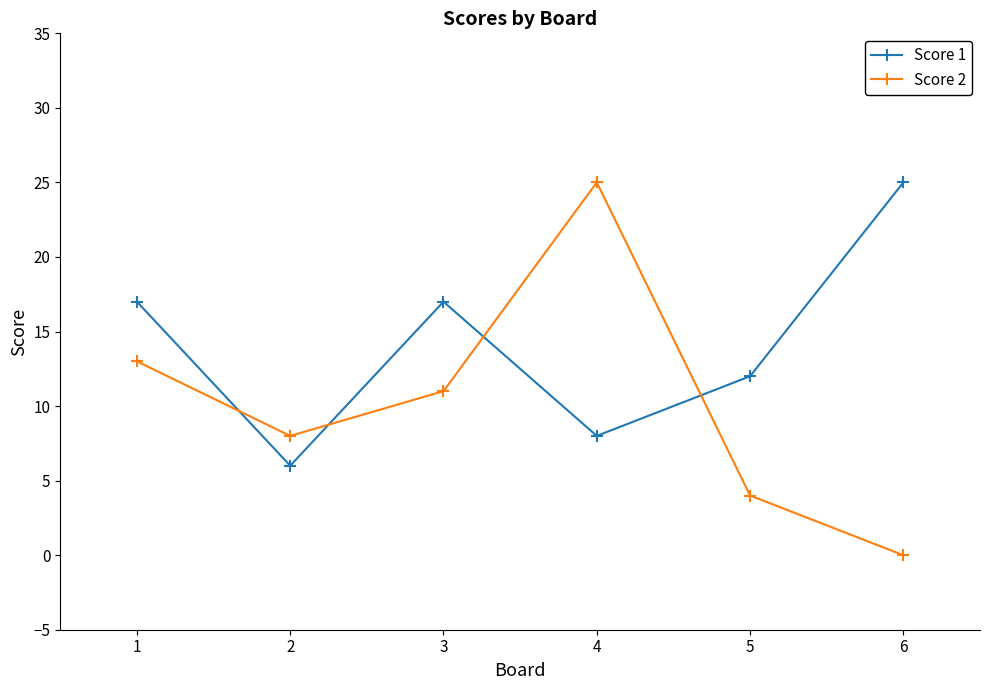

Which label corresponds to the smallest value in the chart?

6